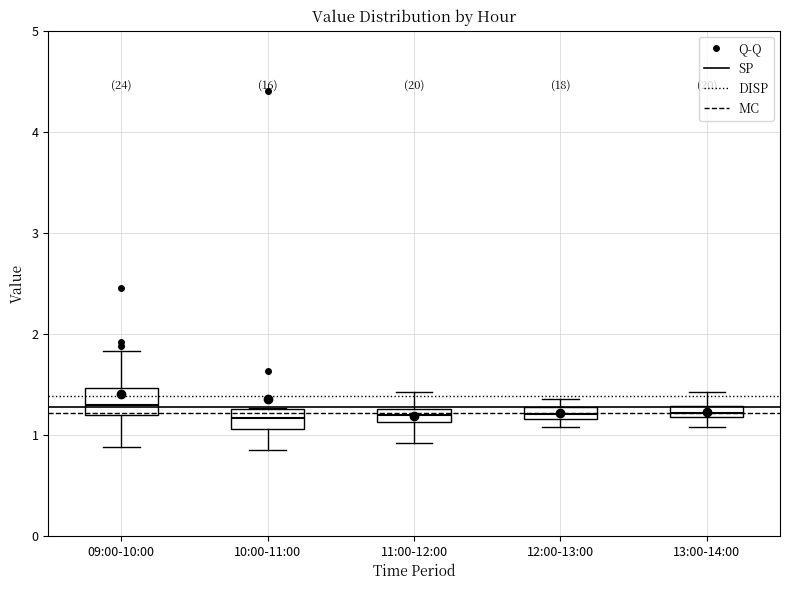

Where does the lower whisker of the box for 10:00-11:00 end on the y-axis? The values are not printed on the chart, so give them approximately, as read against the axis.

0.9